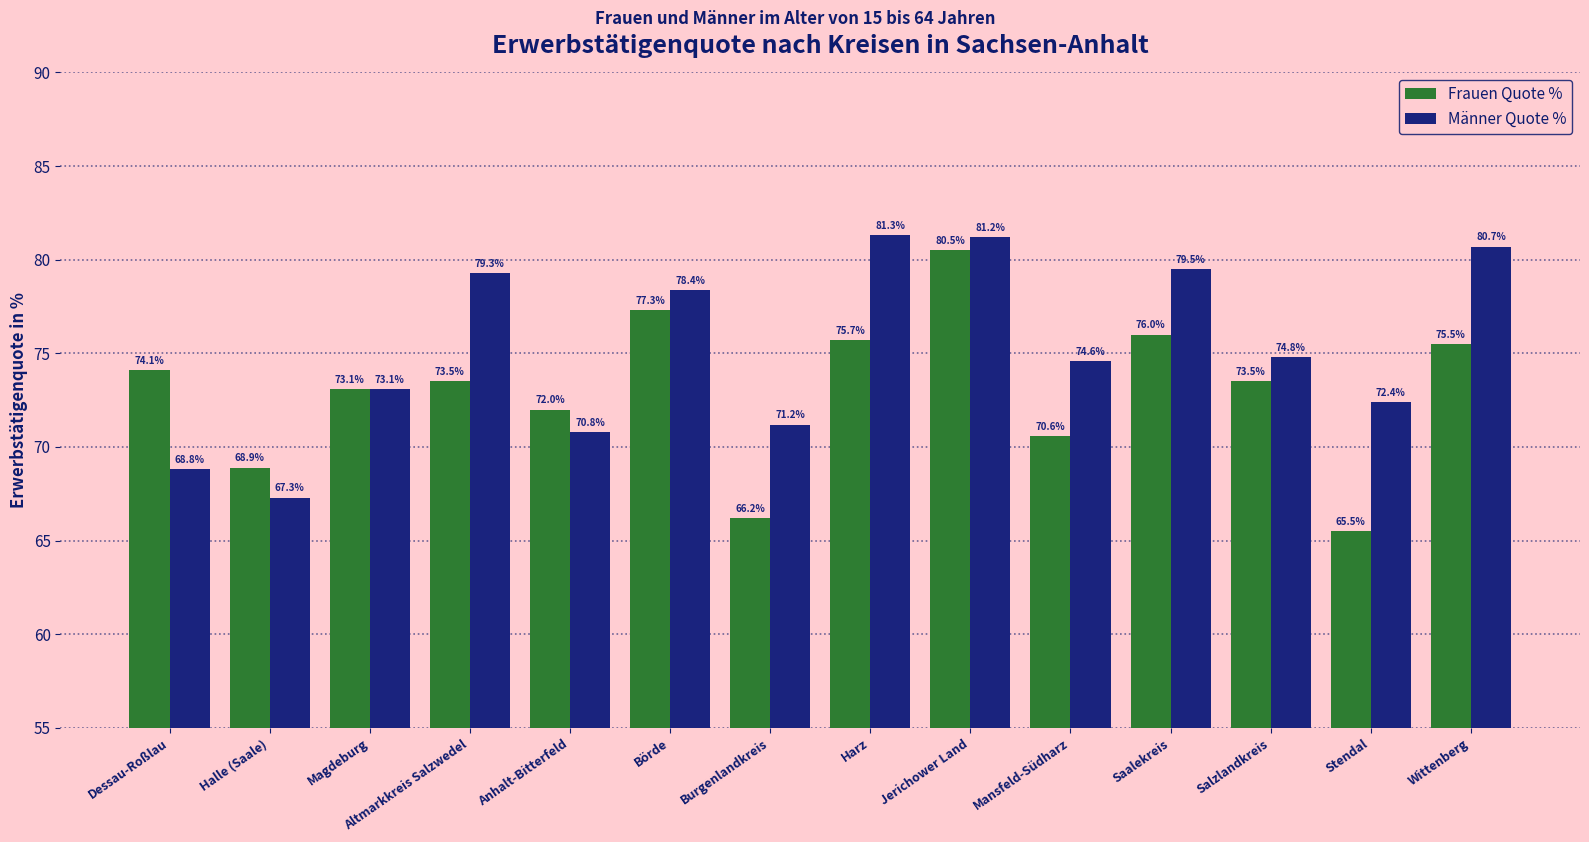

List the series in order of their overall mean, lowest first.

Frauen Quote %, Männer Quote %